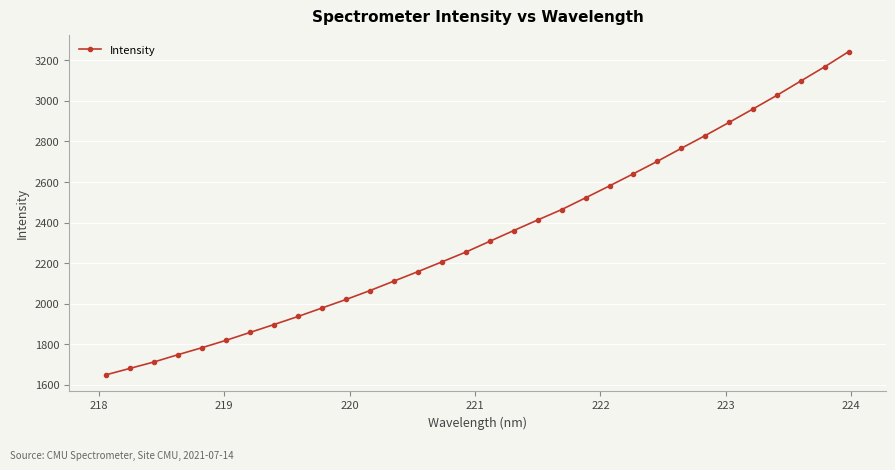

Does the chart display data point markers on the line(s)?

Yes